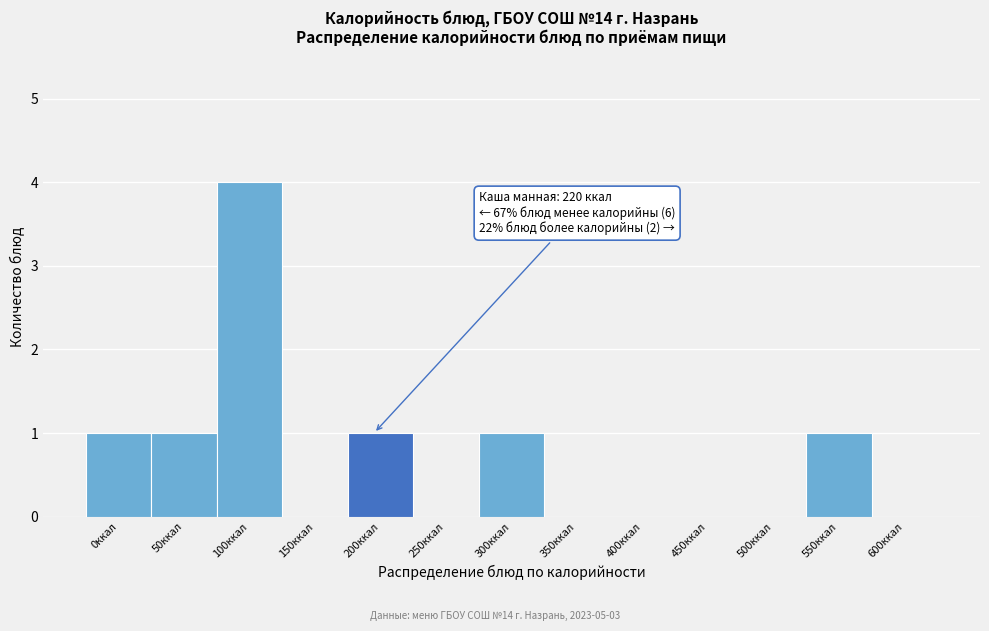

Reading left to right, what are all the values shown in this chart?

0ккал=1	50ккал=1	100ккал=4	150ккал=0	200ккал=1	250ккал=0	300ккал=1	350ккал=0	400ккал=0	450ккал=0	500ккал=0	550ккал=1	600ккал=0